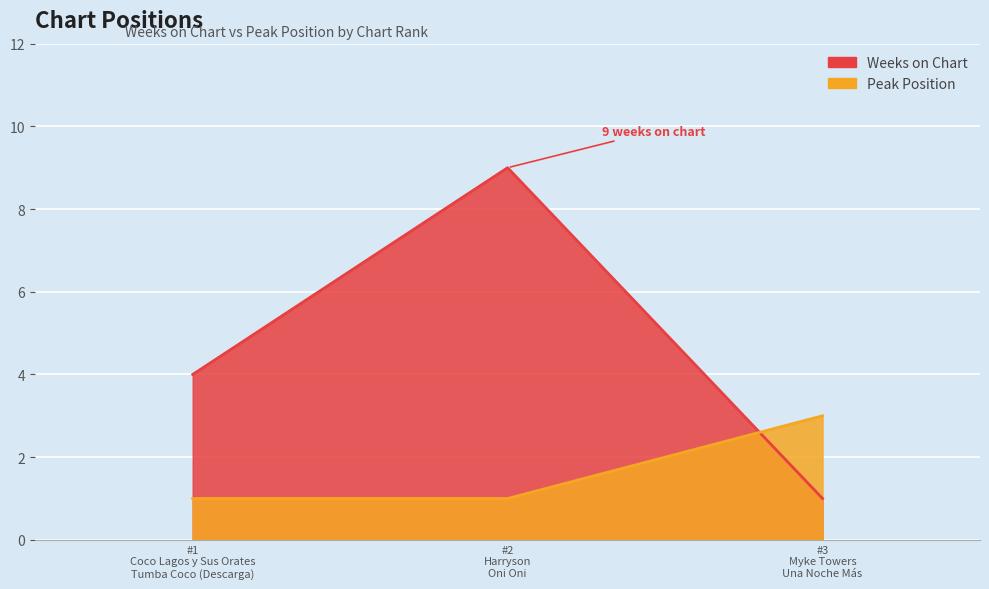

Which has a higher value, #3 Myke Towers Una Noche Más or #1 Coco Lagos y Sus Orates Tumba Coco (Descarga)?

#1 Coco Lagos y Sus Orates Tumba Coco (Descarga)